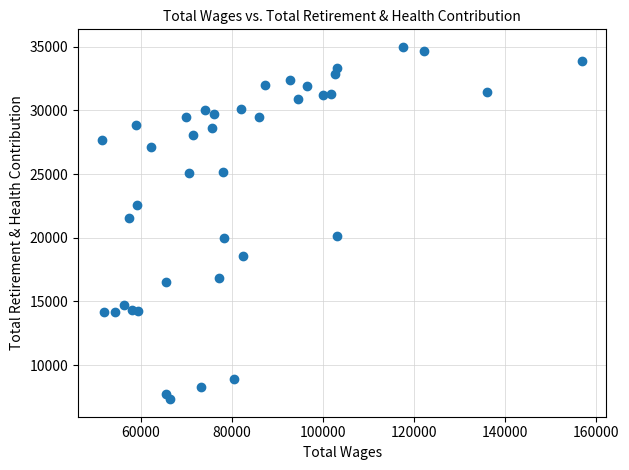

What is the range of Y values (max minus min)?

27666